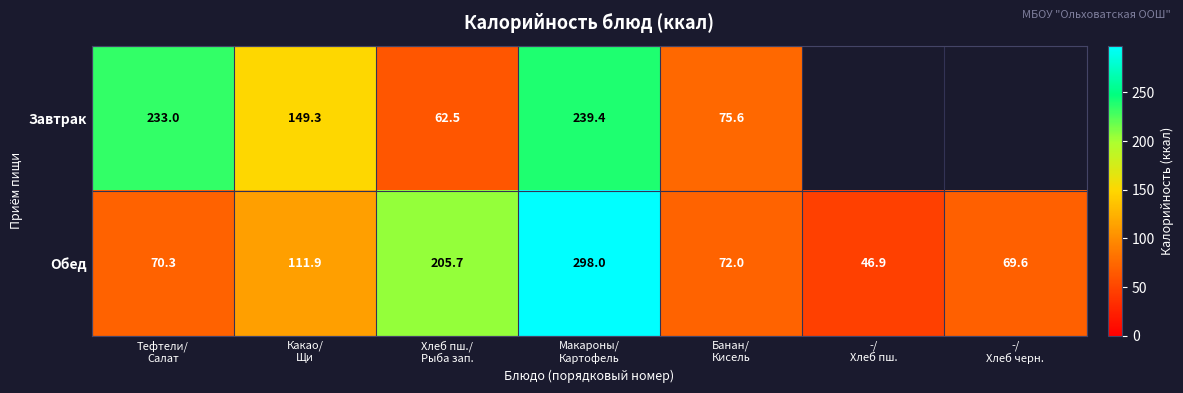

What is the difference between the maximum and second lowest values in the Обед series?

228.4